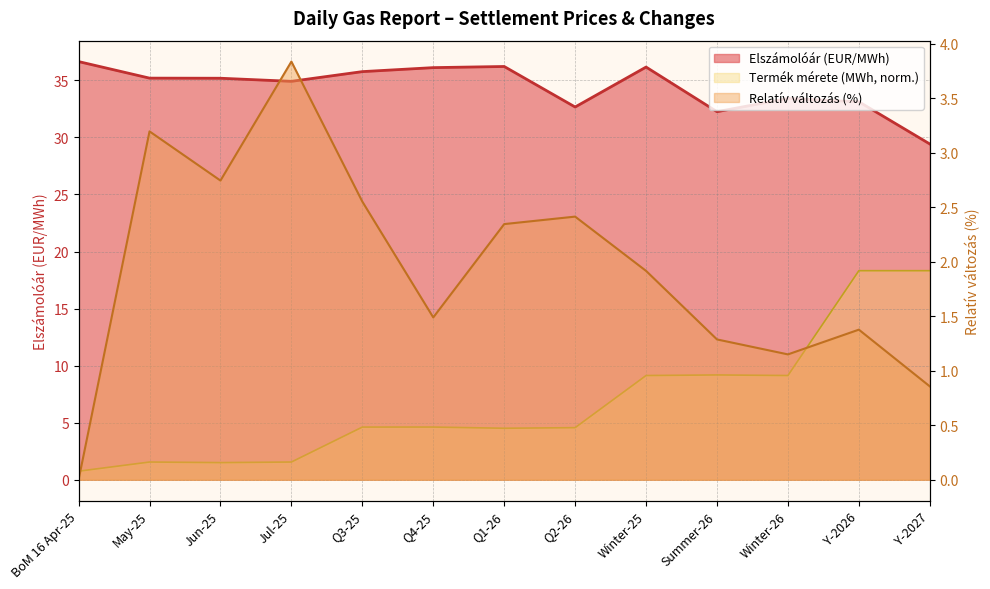

What is the difference between the Elszámolóár (EUR/MWh) values at Winter-25 and BoM 16 Apr-25?

0.5